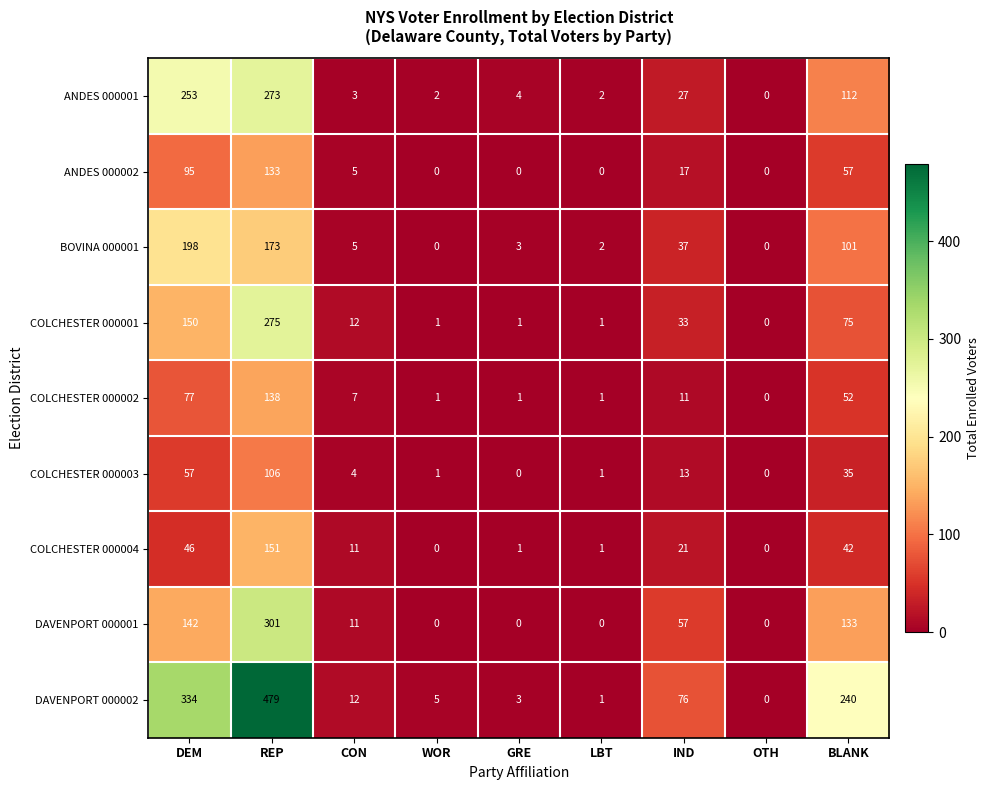

What is the sum of all COLCHESTER 000003 values?

217